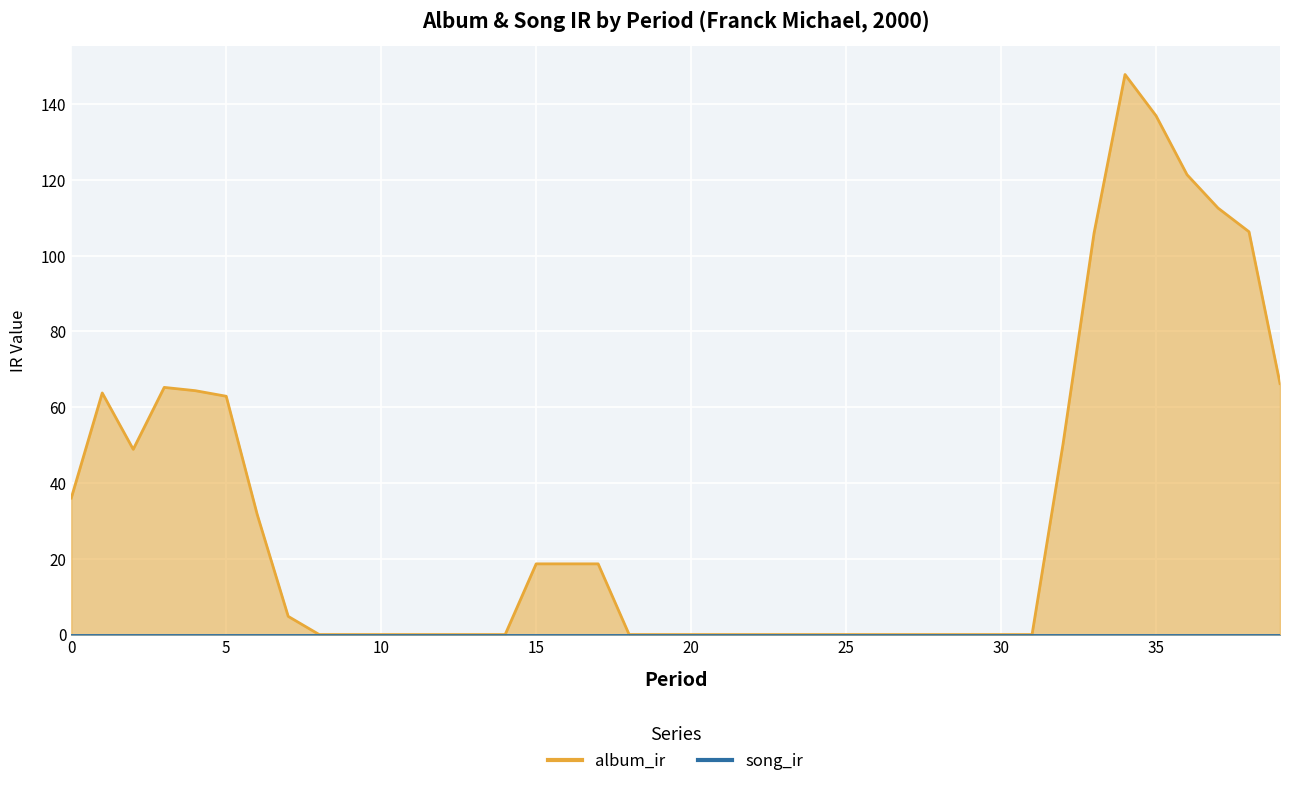

At which category does the chart reach its peak across all series?

34